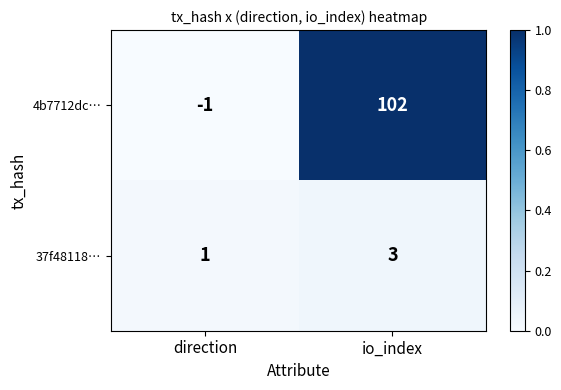

Reading left to right, list all the values displayed in this chart.

4b7712dc…: direction=-1	io_index=102
37f48118…: direction=1	io_index=3